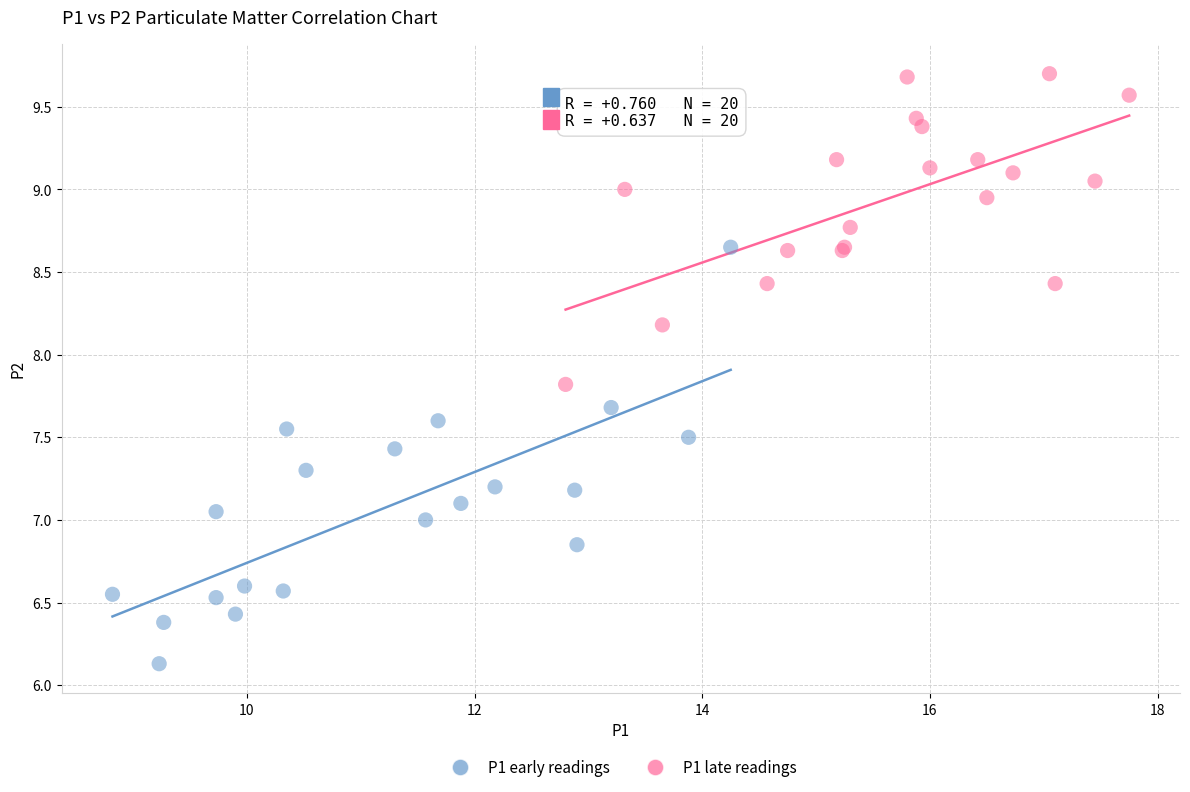

What are all the series names shown in the legend?

P1 early readings, P1 late readings